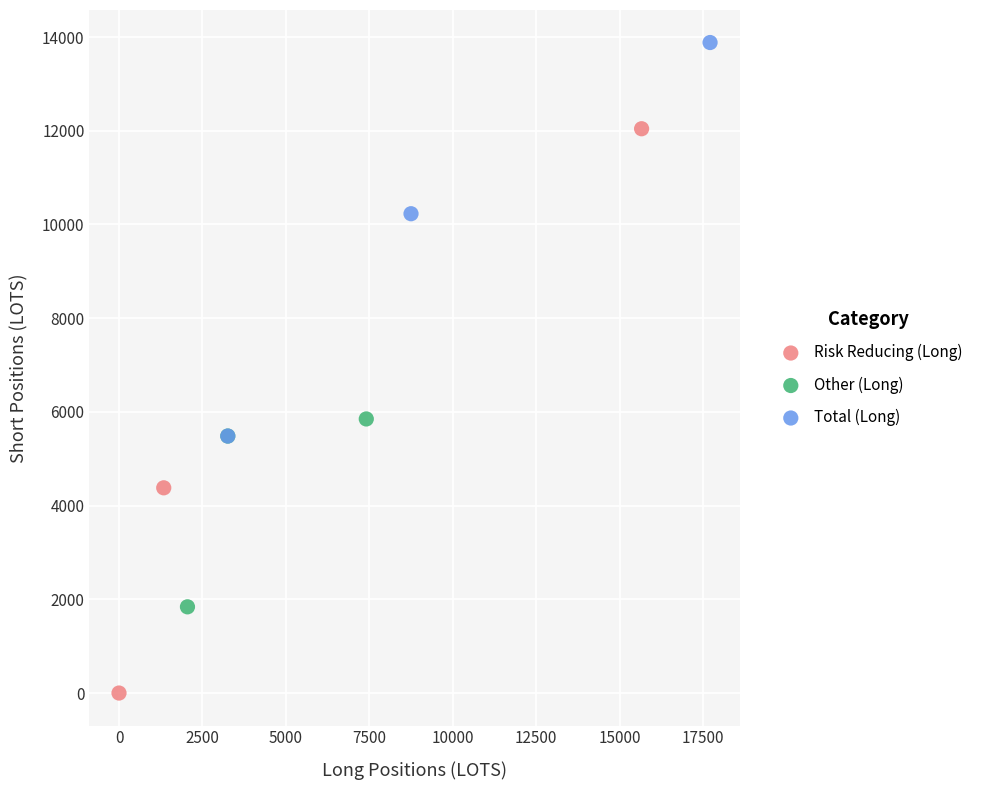

Which series contains the highest Y value?

Total (Long)